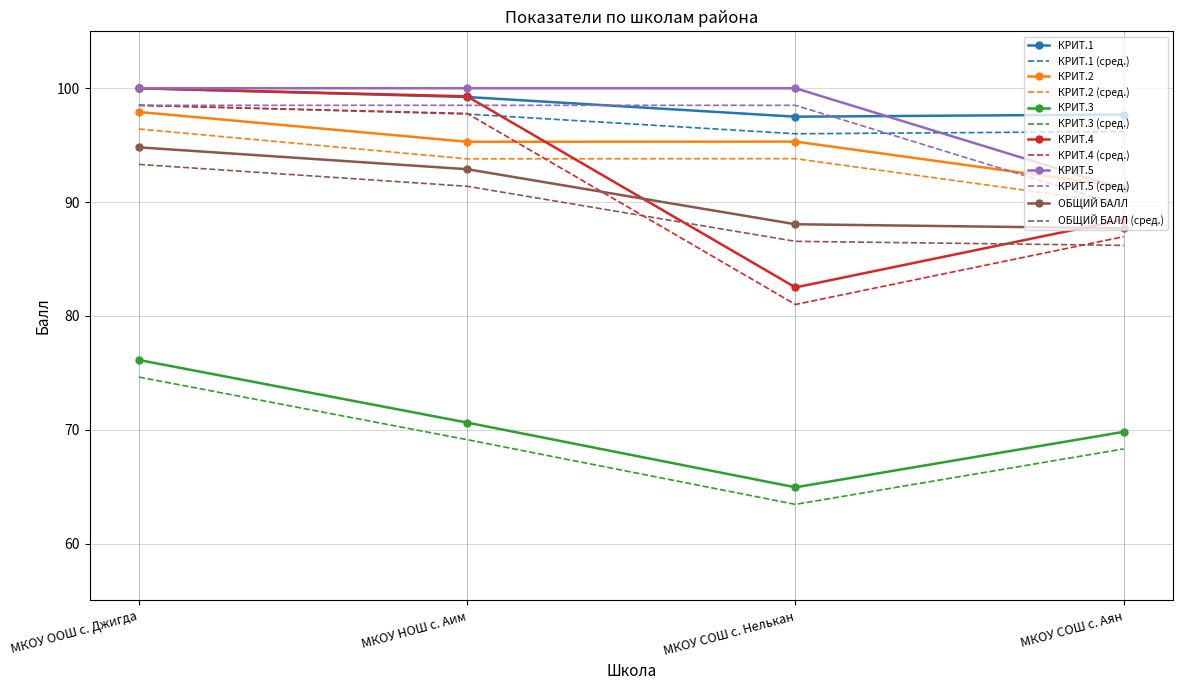

What is the difference between the КРИТ.1 values at МКОУ НОШ с. Аим and МКОУ ООШ с. Джигда?

0.8